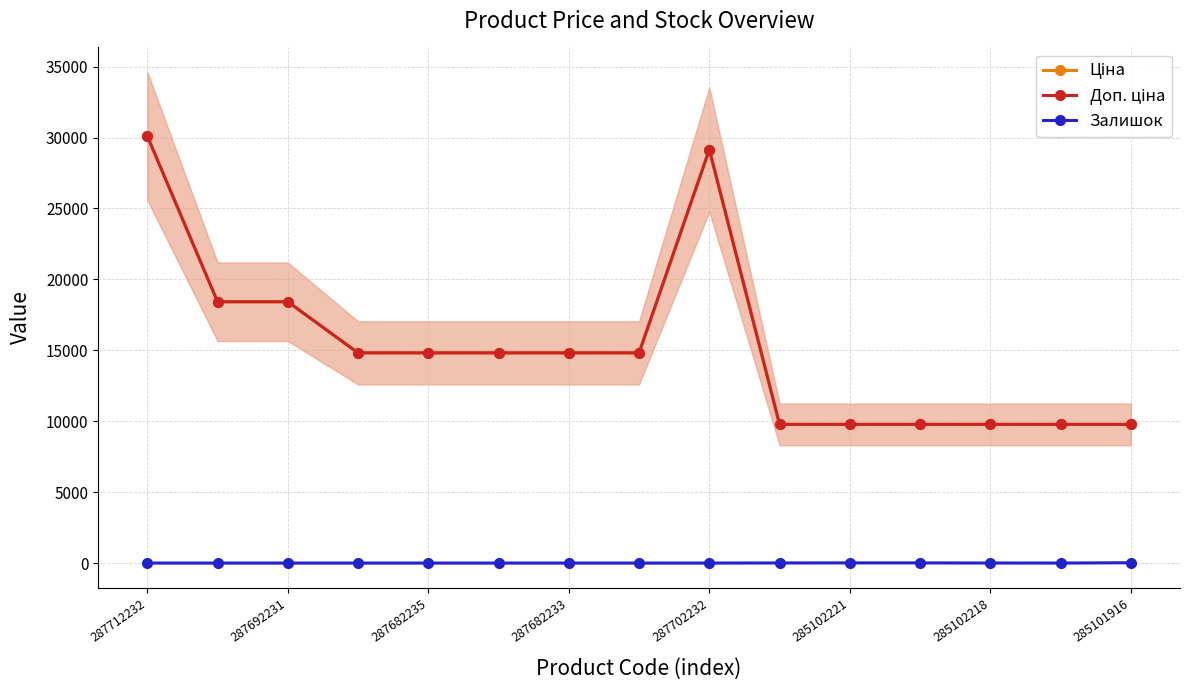

What is the average value of the Ціна series?

15255.9